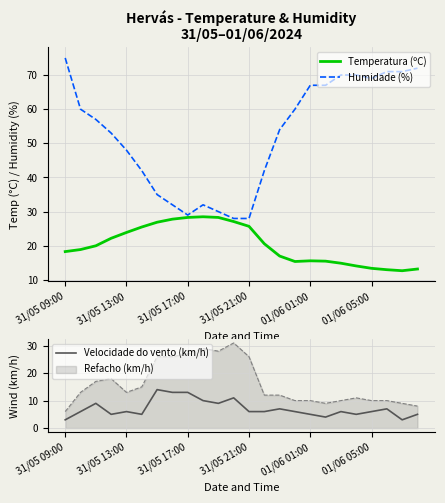

What is the average value of the Velocidade do vento (km/h) series?

7